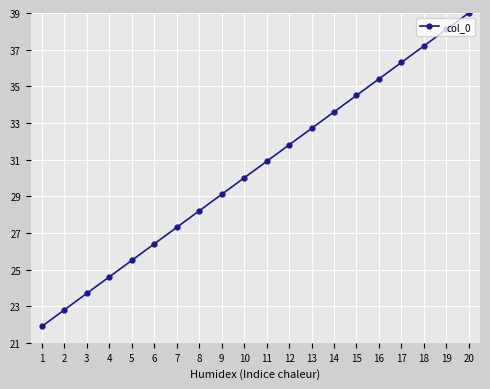

Between 6 and 2, which is larger?

6